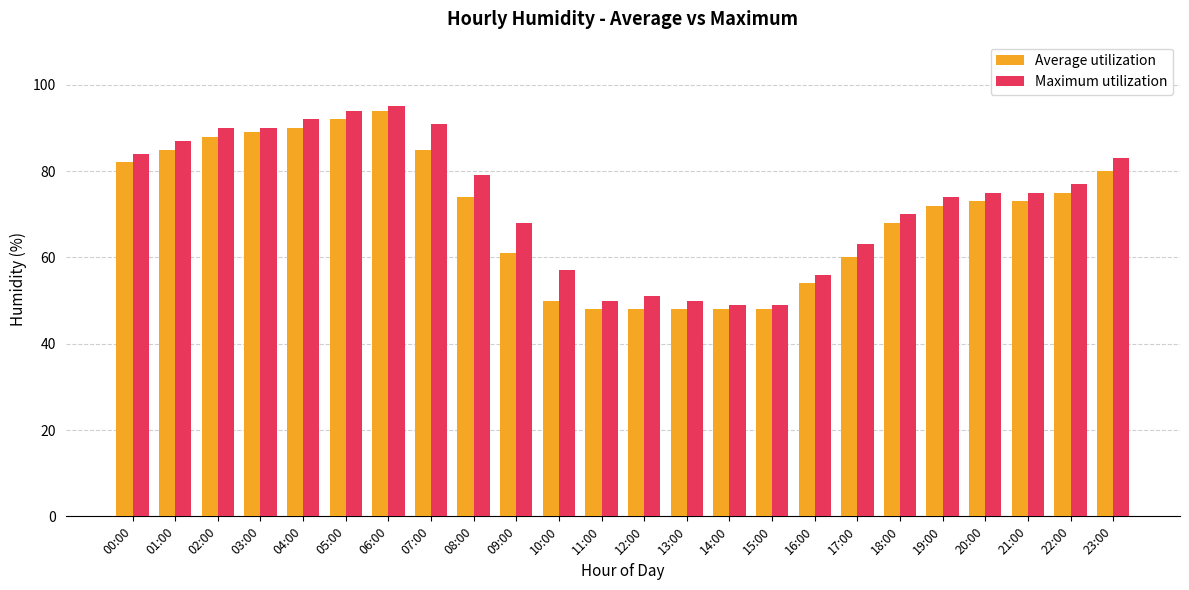

The Average utilization series shows 22 at 12:00. True or false?

False